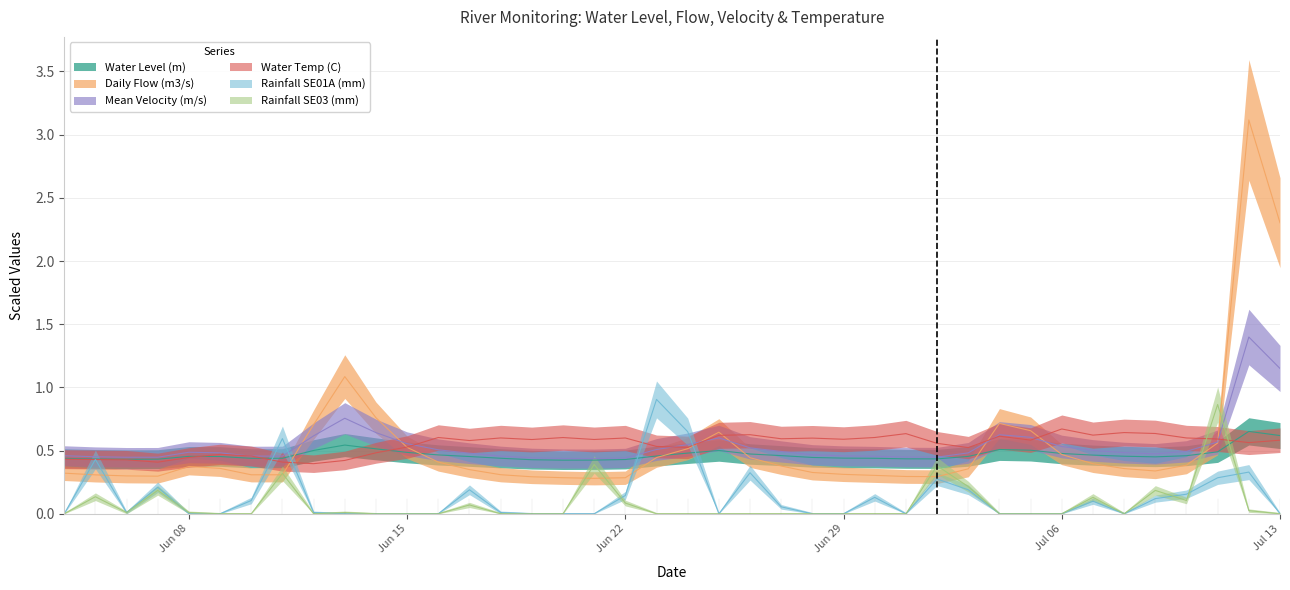

What are all the series names shown in the legend?

Water Level (m), Daily Flow (m3/s), Mean Velocity (m/s), Water Temp (C), Rainfall SE01A (mm), Rainfall SE03 (mm)